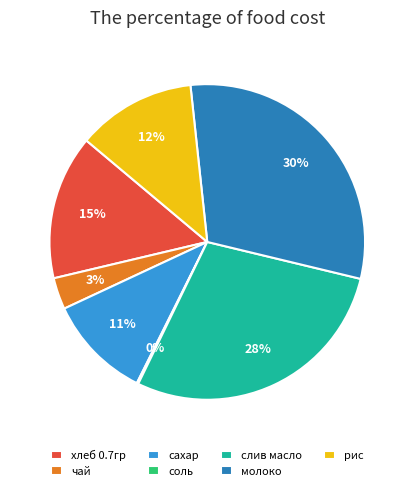

To the nearest percent, what is the average slice percentage?

14%